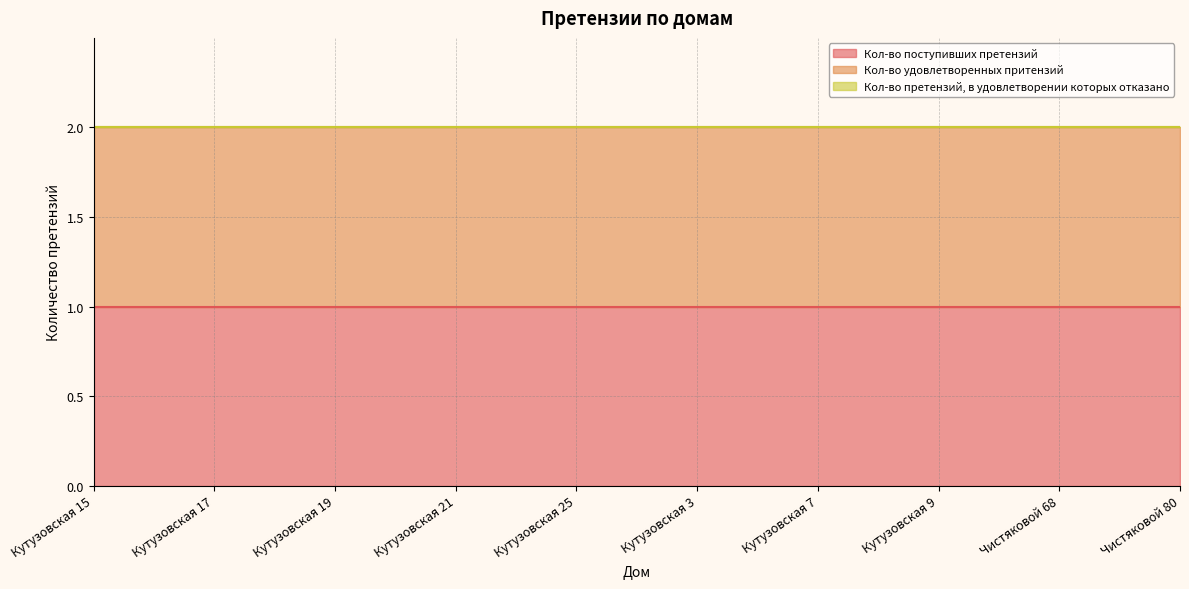

How many lines are shown in the chart?

3